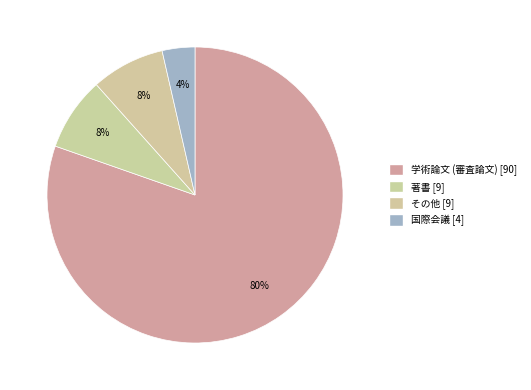

To the nearest percent, what is the combined percentage of その他 and 国際会議?

12%